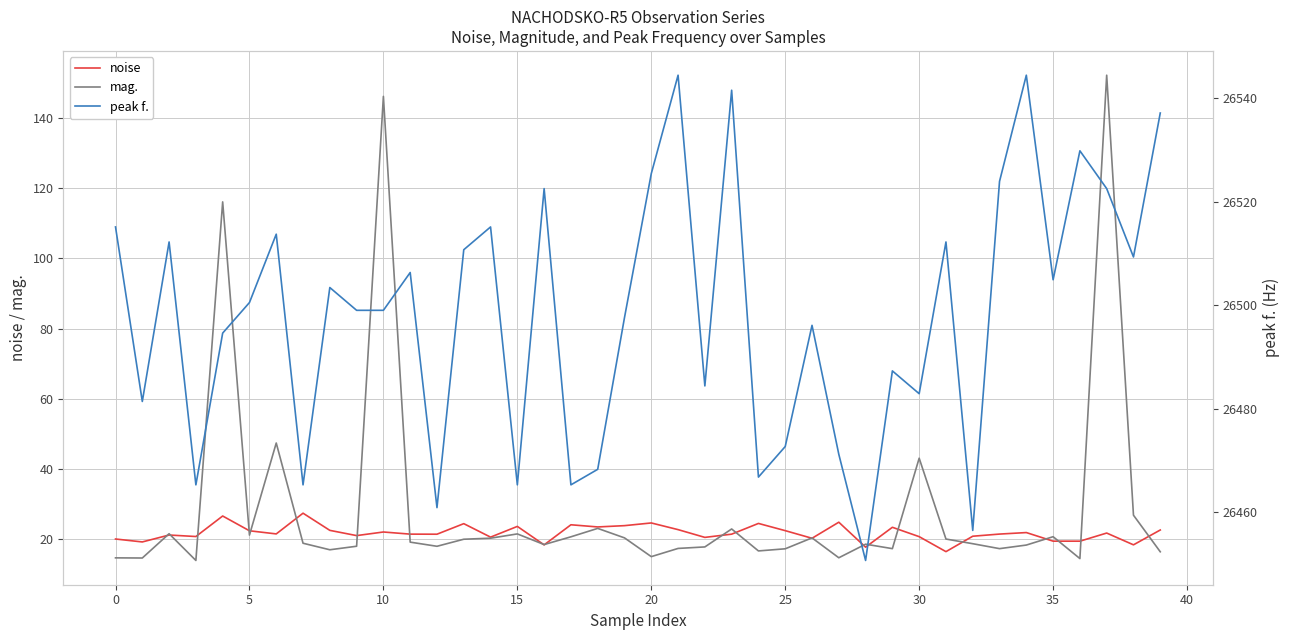

How many values in the noise series exceed 21?

25